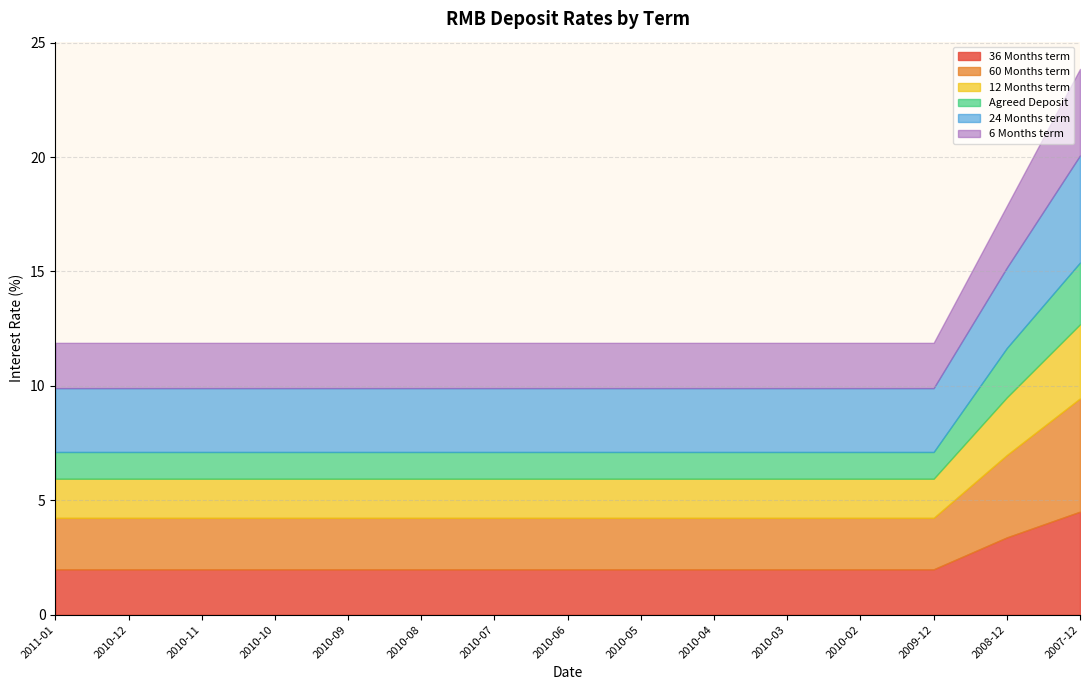

What is the label of the 8th point from the left?

2010-06